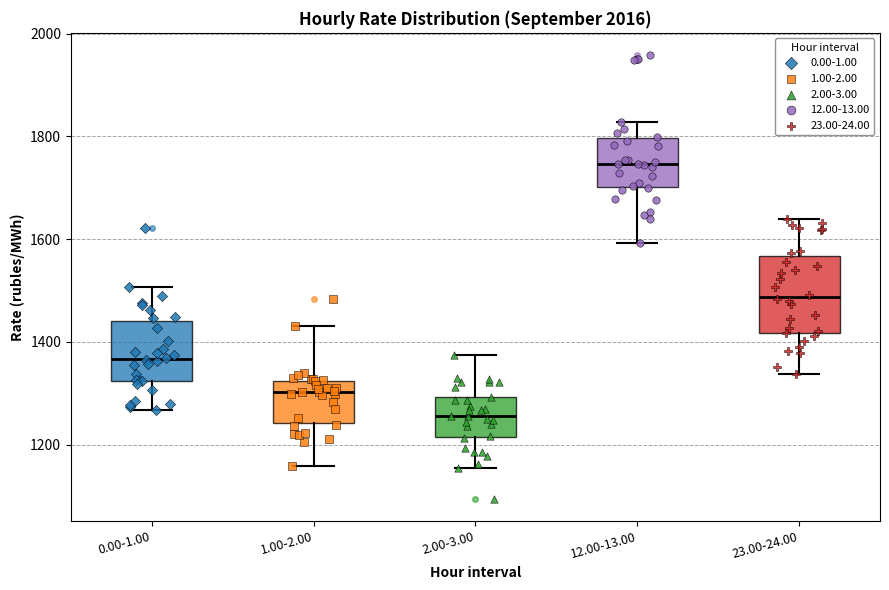

Which box has the lowest median line?

2.00-3.00